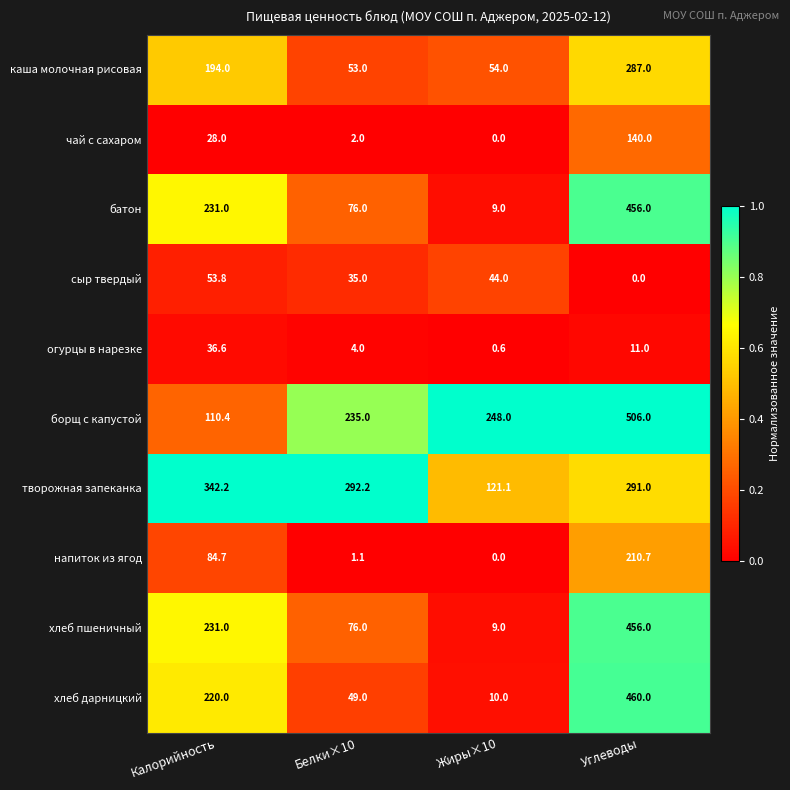

Rank the categories by огурцы в нарезке value from highest to lowest.

Калорийность, Углеводы, Белки×10, Жиры×10